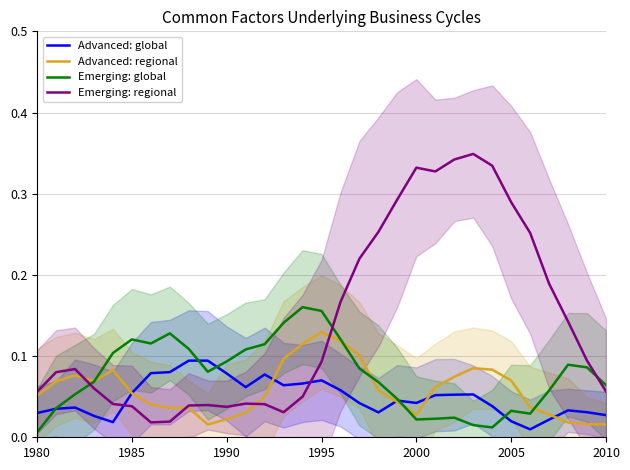

Reading left to right, list all the values displayed in this chart.

Advanced: global: 0.0	0.0	0.0	0.0	0.0	0.1	0.1	0.1	0.1	0.1	0.1	0.1	0.1	0.1	0.1	0.1	0.1	0.0	0.0	0.0	0.0	0.1	0.1	0.1	0.0	0.0	0.0	0.0	0.0	0.0	0.0
Advanced: regional: 0.1	0.1	0.1	0.1	0.1	0.1	0.0	0.0	0.0	0.0	0.0	0.0	0.1	0.1	0.1	0.1	0.1	0.1	0.1	0.0	0.0	0.1	0.1	0.1	0.1	0.1	0.0	0.0	0.0	0.0	0.0
Emerging: global: 0.0	0.0	0.1	0.1	0.1	0.1	0.1	0.1	0.1	0.1	0.1	0.1	0.1	0.1	0.2	0.2	0.1	0.1	0.1	0.0	0.0	0.0	0.0	0.0	0.0	0.0	0.0	0.1	0.1	0.1	0.1
Emerging: regional: 0.1	0.1	0.1	0.1	0.0	0.0	0.0	0.0	0.0	0.0	0.0	0.0	0.0	0.0	0.1	0.1	0.2	0.2	0.3	0.3	0.3	0.3	0.3	0.3	0.3	0.3	0.3	0.2	0.1	0.1	0.1